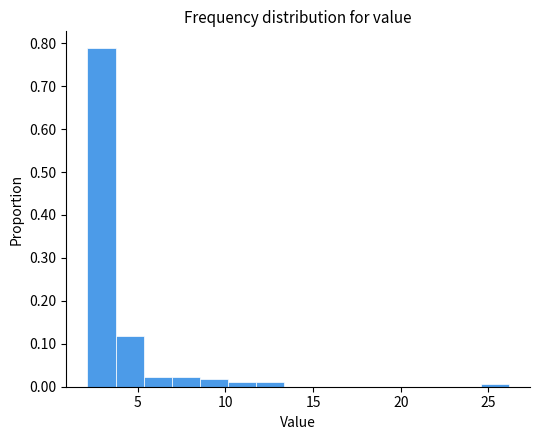

Around what value on the x-axis is the tallest bar? Give the approximate position of its centre, as read against the axis.

3.0